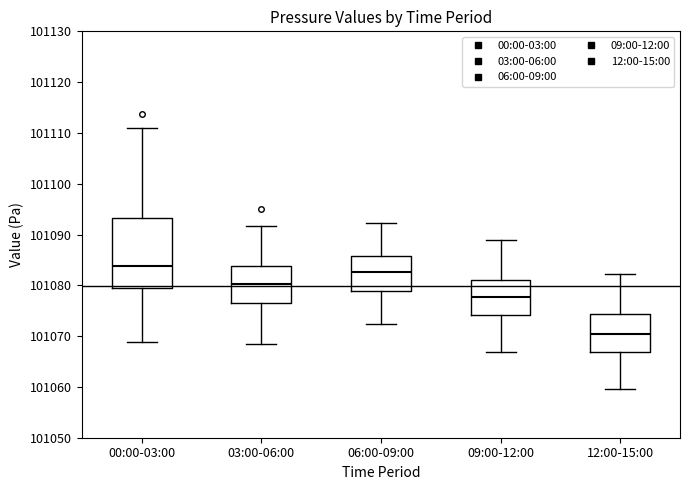

Comparing the boxes themselves (not the whiskers), which one is the tallest?

00:00-03:00